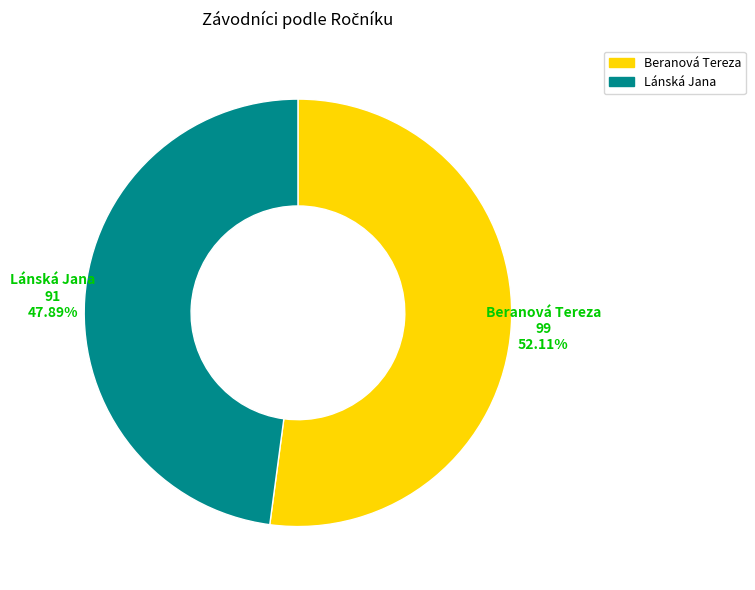

Which category accounts for the majority?

Beranová Tereza